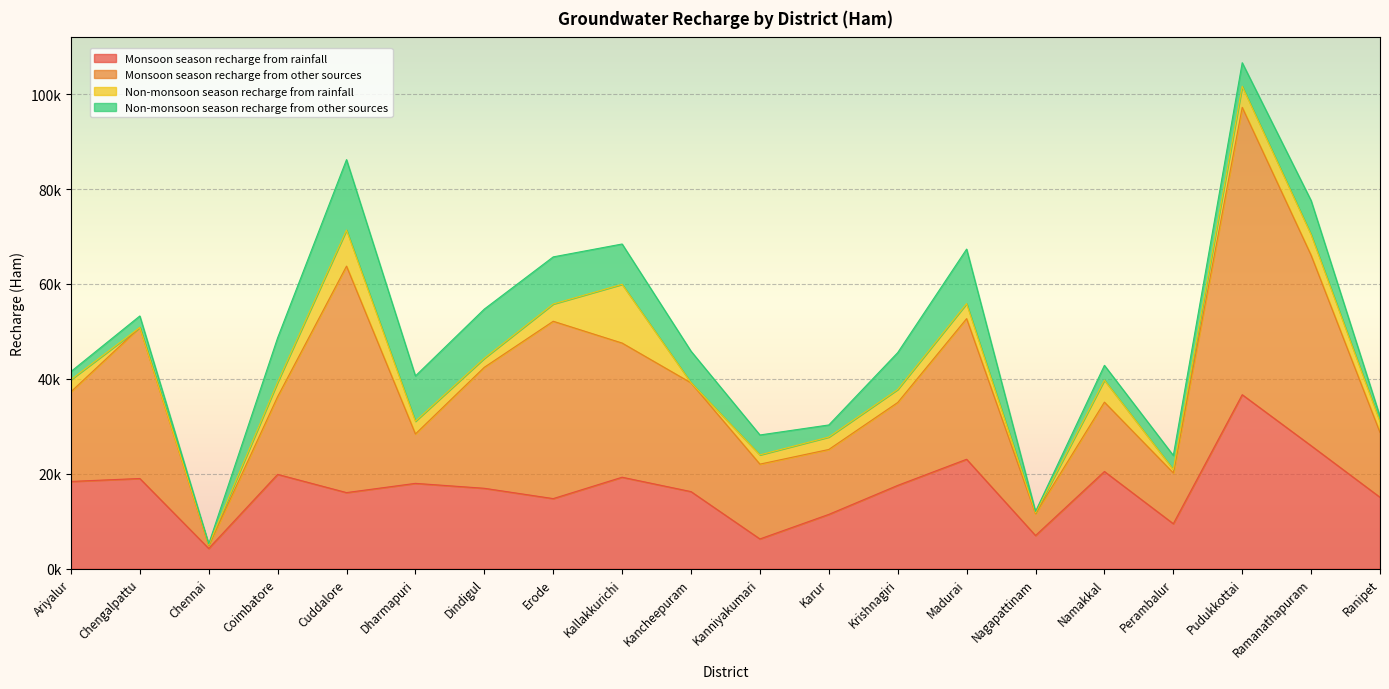

What value does the Non-monsoon season recharge from rainfall series have at Ariyalur?

2555.3